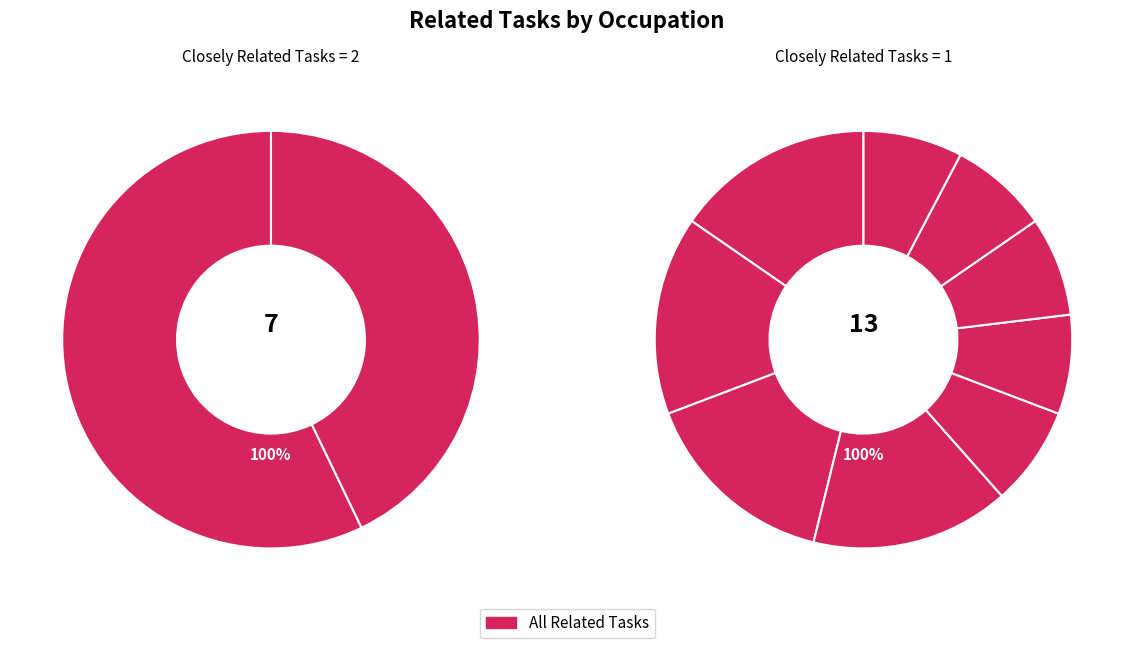

Is there a majority slice in this chart?

No